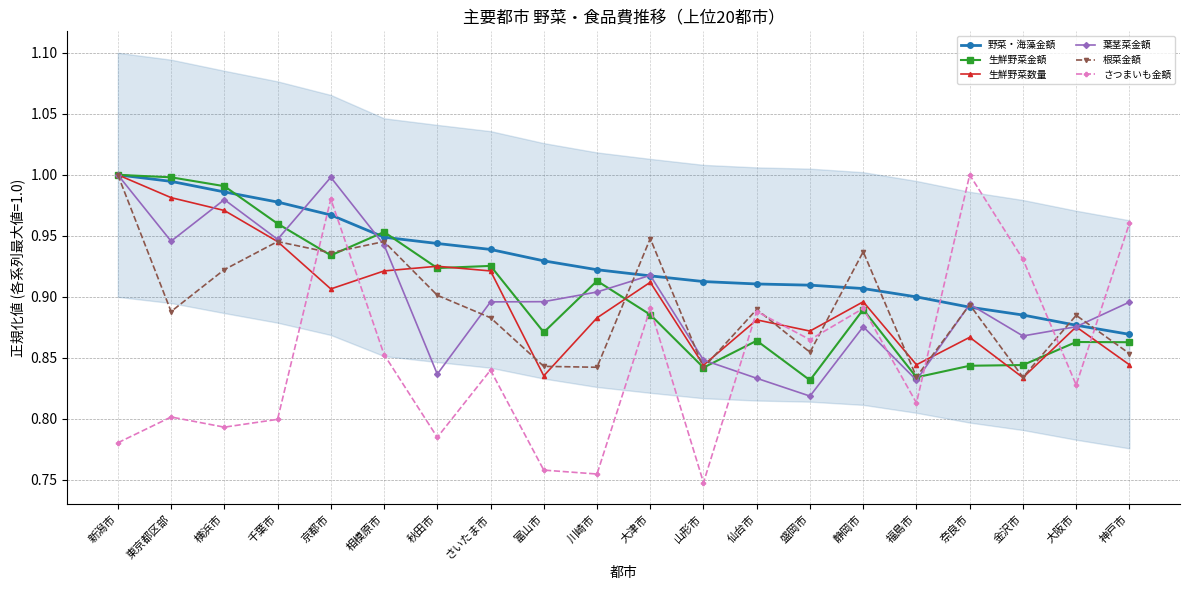

What is the total value across all series at 静岡市?

5.4